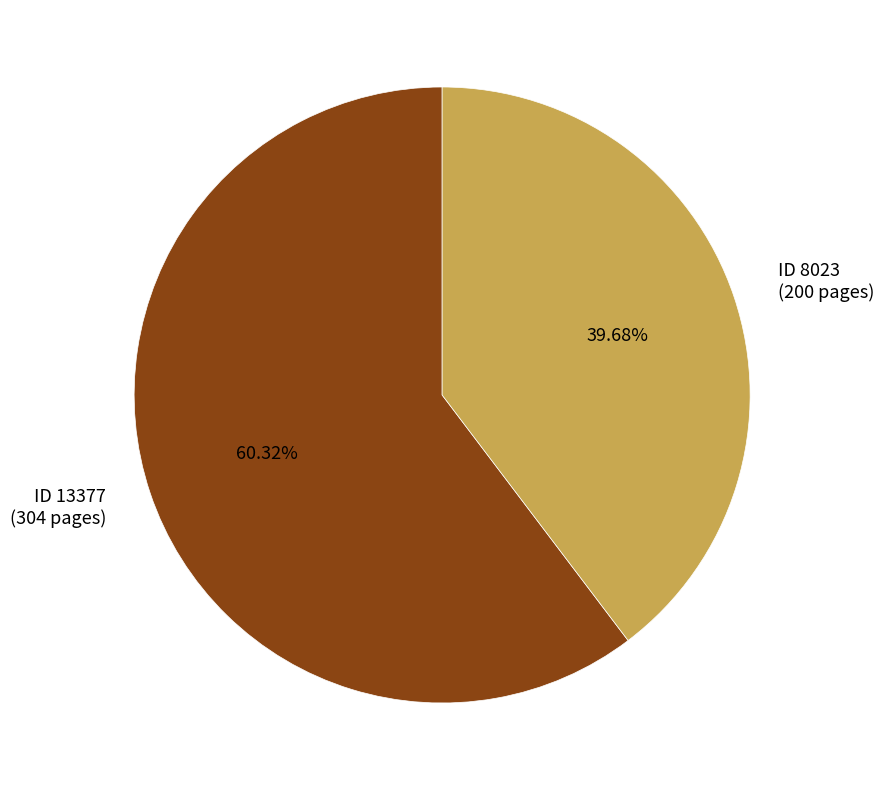

Is the sum of ID 13377 (304 pages) and ID 8023 (200 pages) greater than half?

Yes